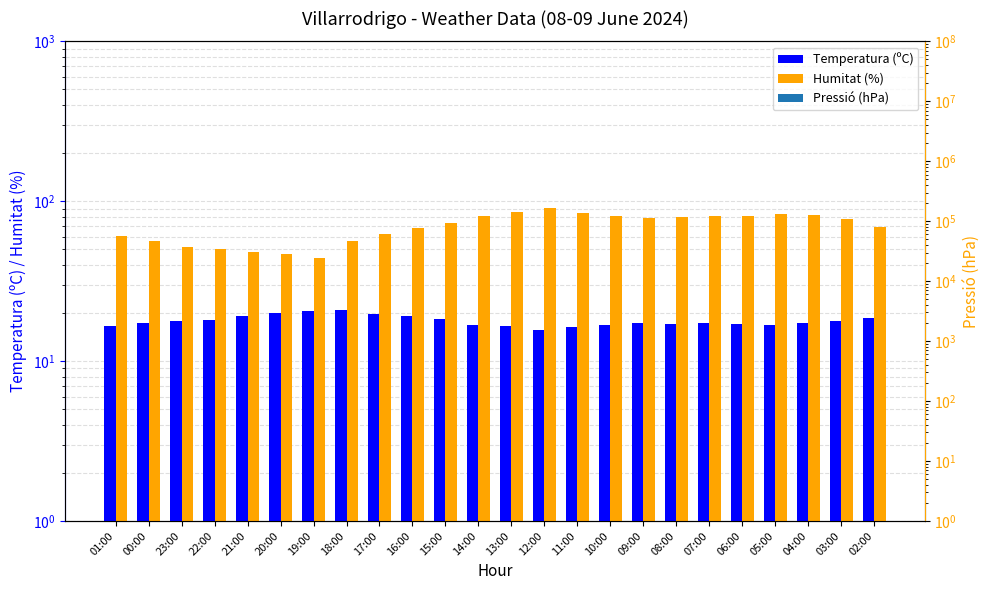

At which label does Temperatura (ºC) first exceed 17?

00:00